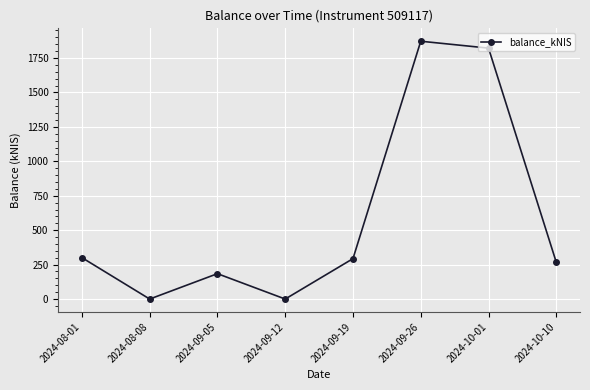

What is the value of the 6th point from the left?

1871.6